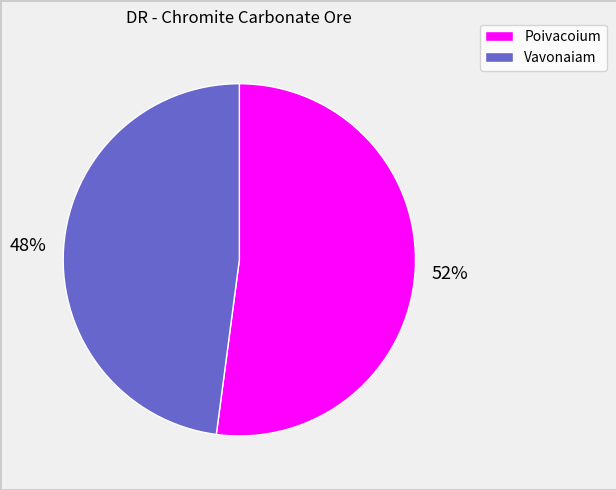

Is there any slice that represents more than half of the pie?

Yes